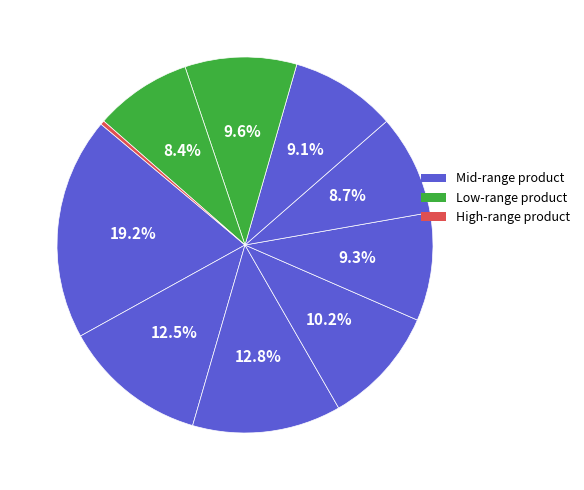

To the nearest percent, what is the difference between the largest and smallest slice percentages?

19%